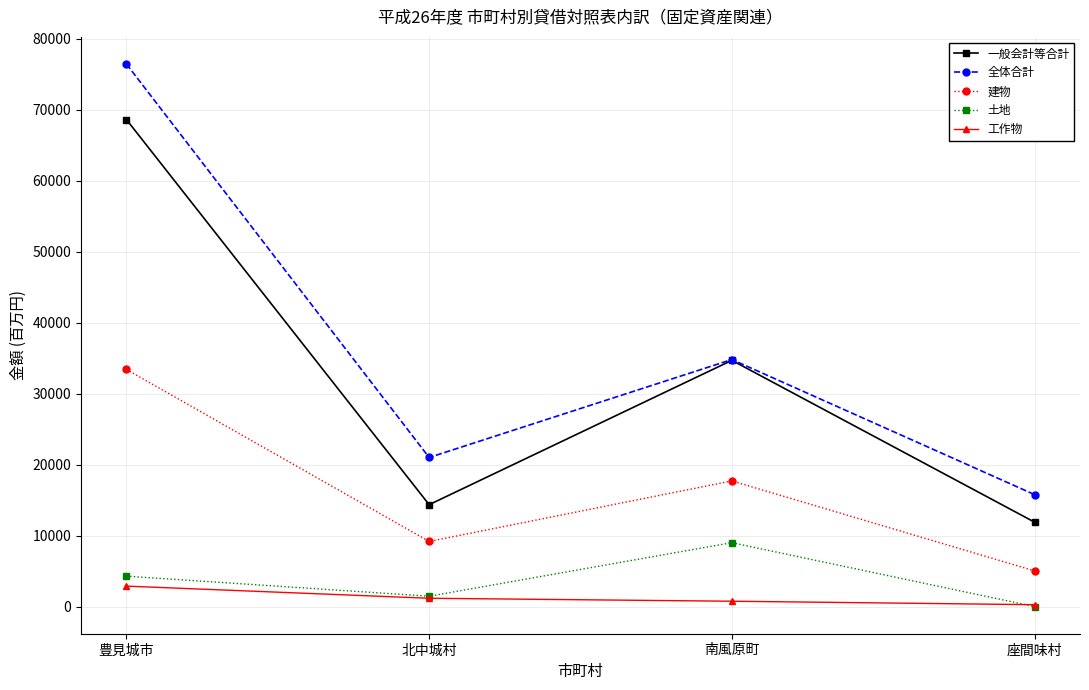

What is the difference between the highest and lowest values at 南風原町?

34037